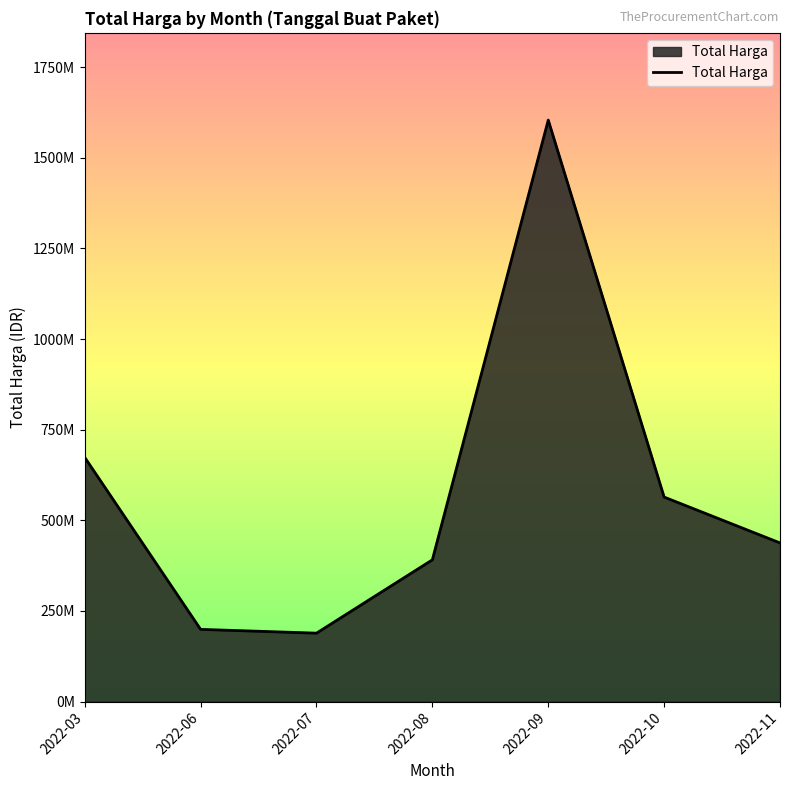

What is the sum of all values?

4058636930